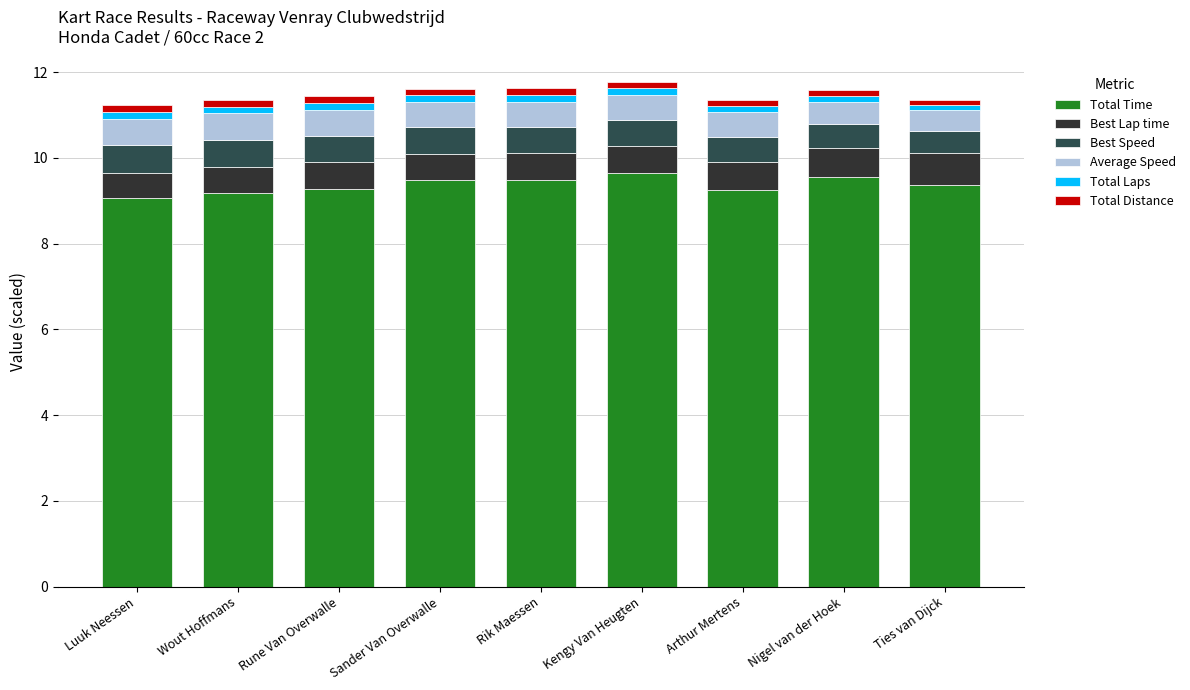

What are all the series names shown in the legend?

Total Time, Best Lap time, Best Speed, Average Speed, Total Laps, Total Distance